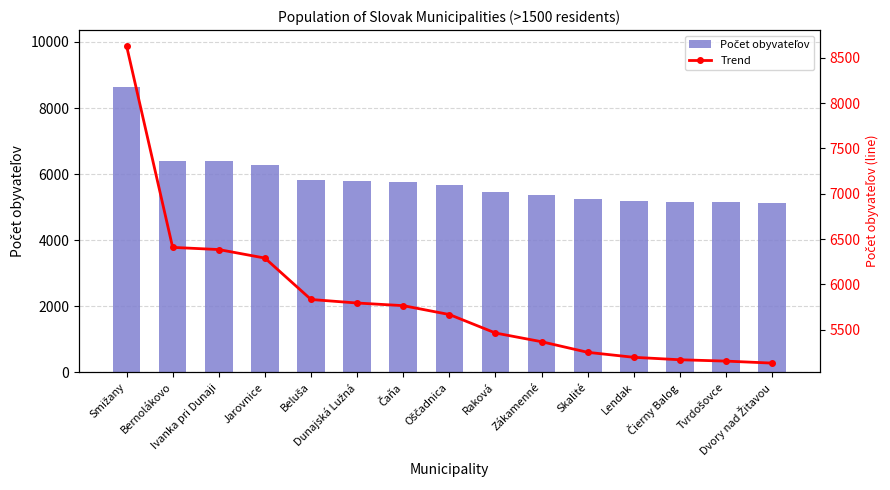

What is the greatest value displayed?

8633